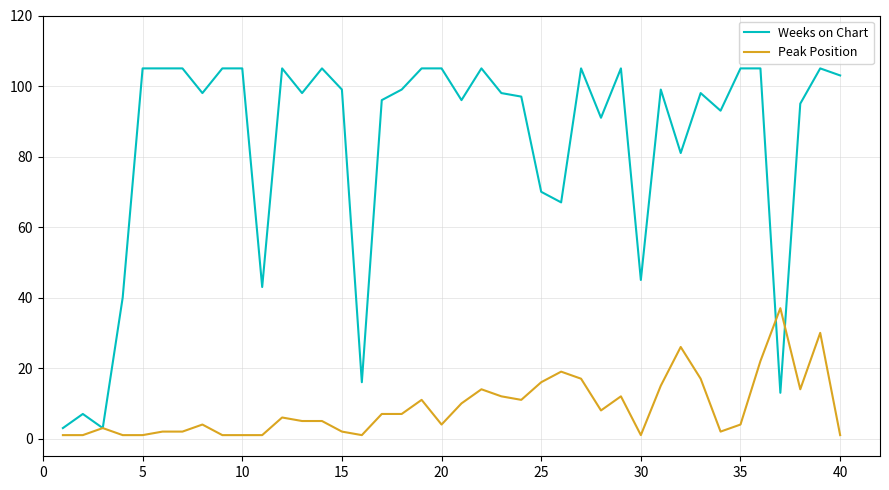

Which series has the largest total across all categories?

Weeks on Chart